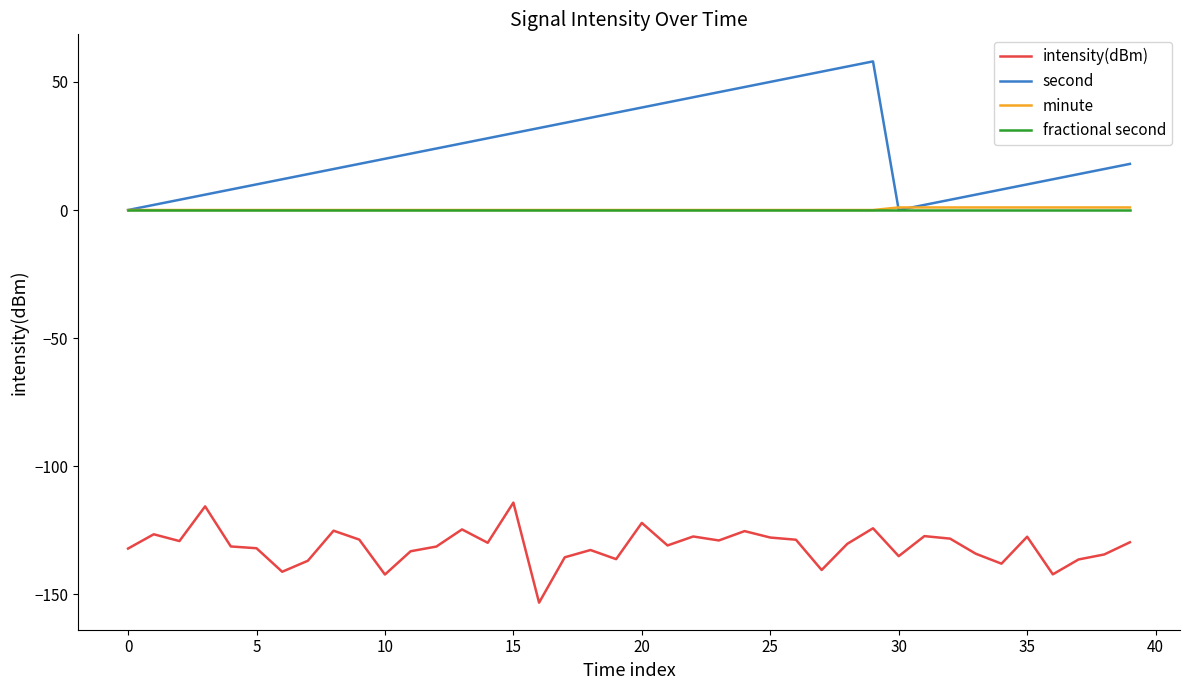

Which series has the widest spread of values?

second